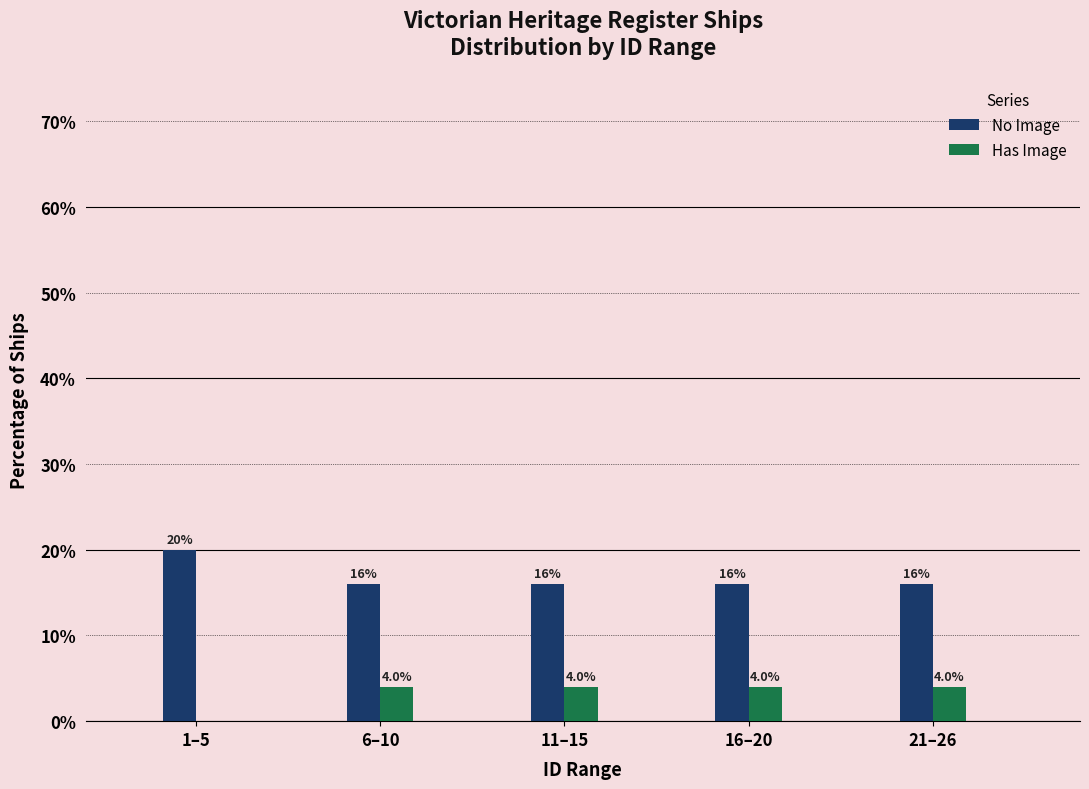

Reading right to left, extract all data points from this chart.

No Image: 21–26=16	16–20=16	11–15=16	6–10=16	1–5=20
Has Image: 21–26=4	16–20=4	11–15=4	6–10=4	1–5=0